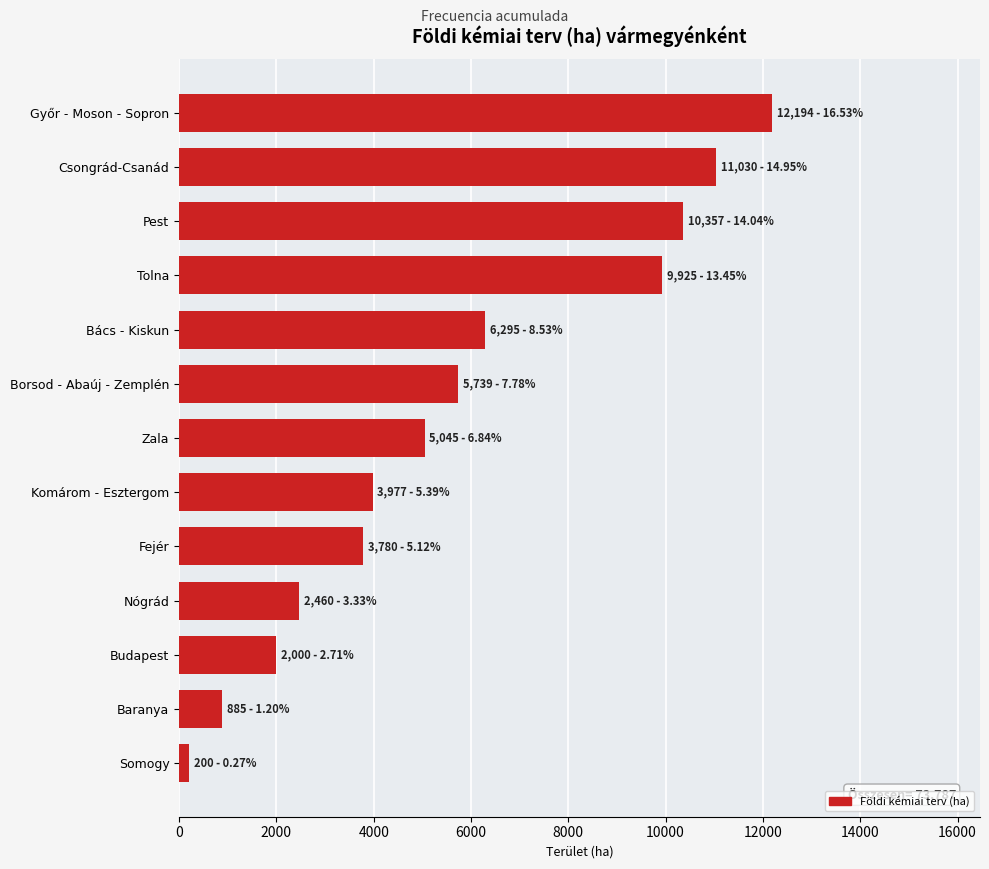

What is the minimum value shown in the chart?

200